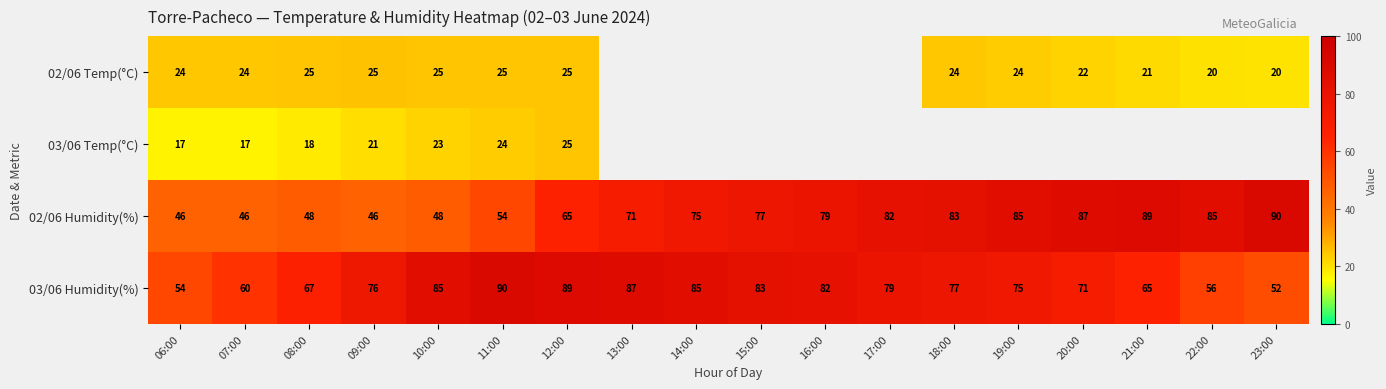

Is the value of 03/06 Temp(°C) at 08:00 greater than the value of 03/06 Humidity(%) at 18:00?

No